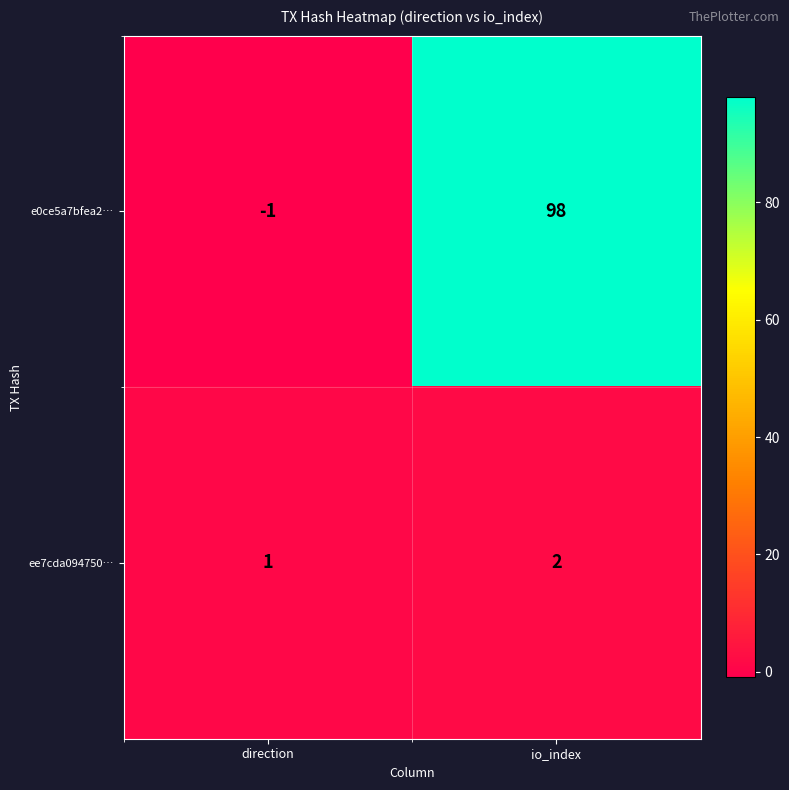

Reading left to right, what are all the values shown in this chart?

e0ce5a7bfea2…: direction=-1	io_index=98
ee7cda094750…: direction=1	io_index=2